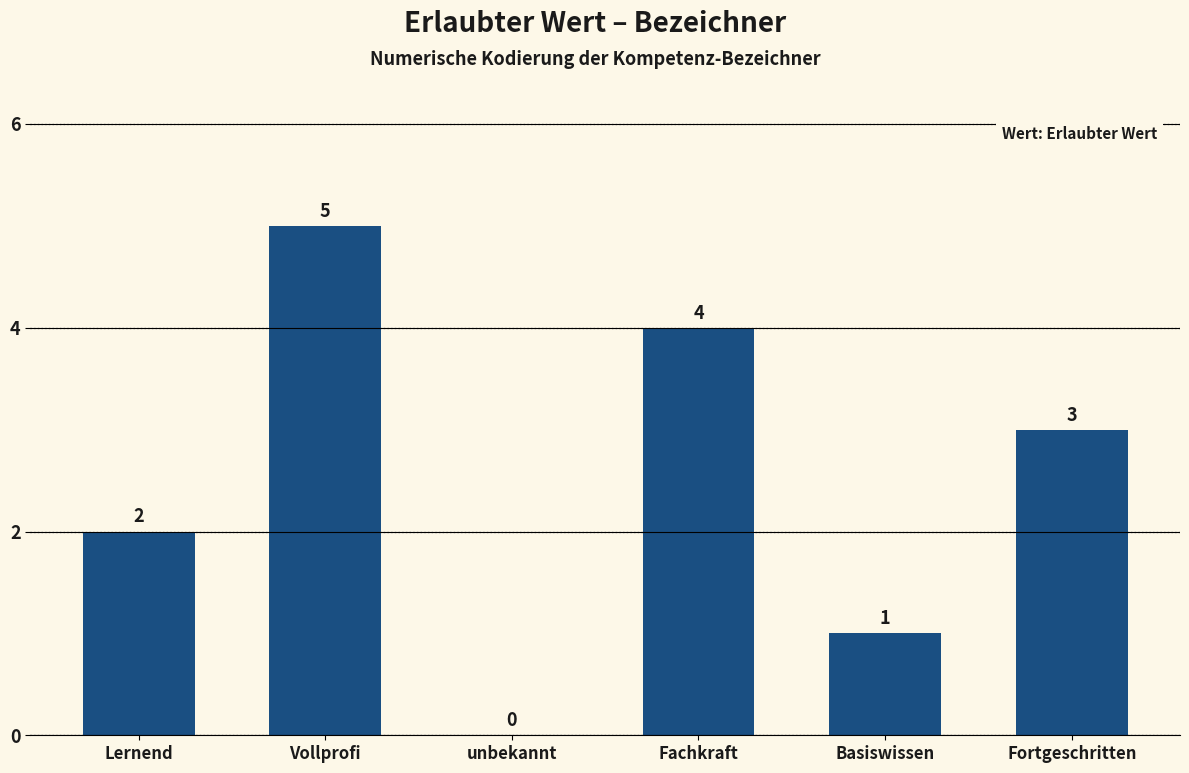

How many values are above zero?

5